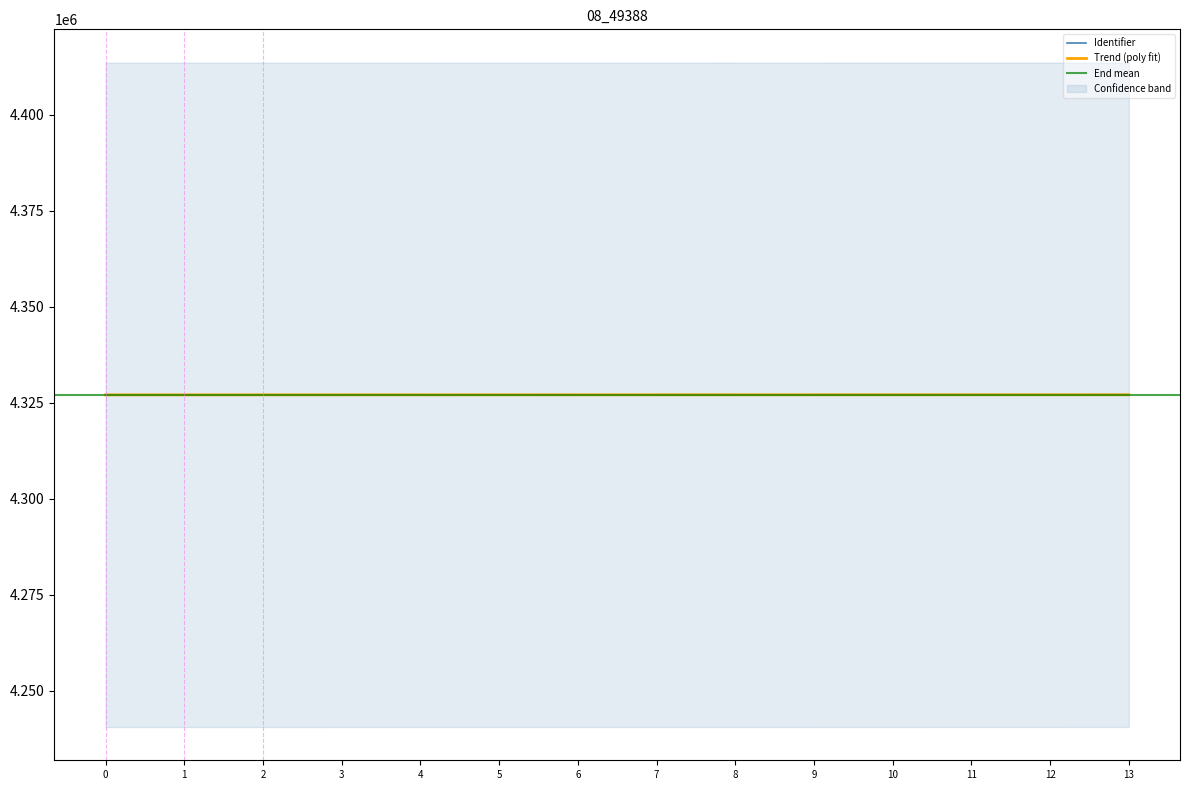

The value of Identifier at 7 is 4327069. True or false?

True